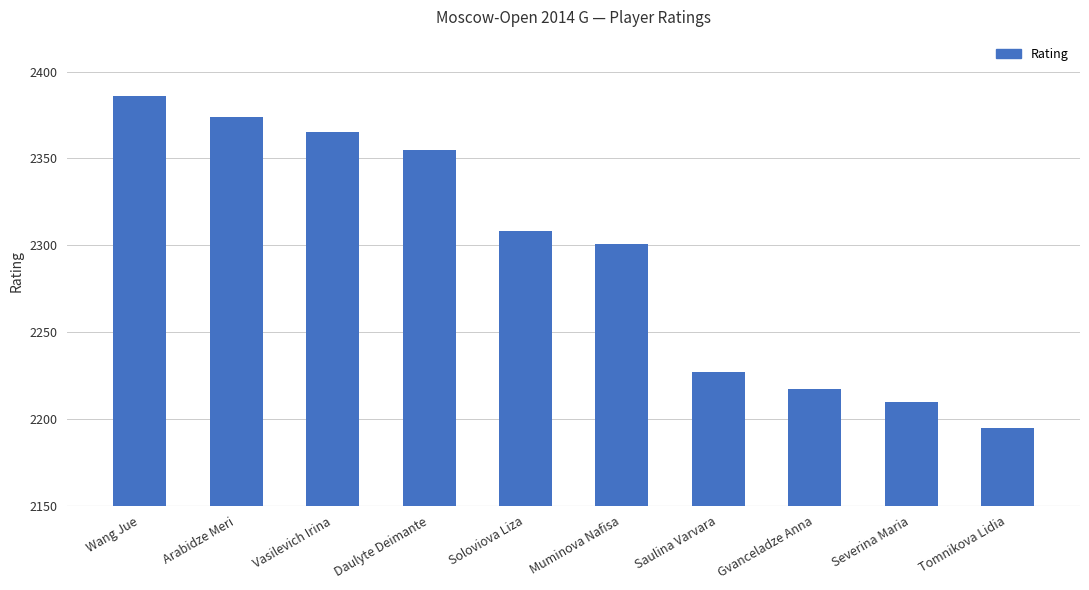

What is the difference between the values at Wang Jue and Gvanceladze Anna?

169